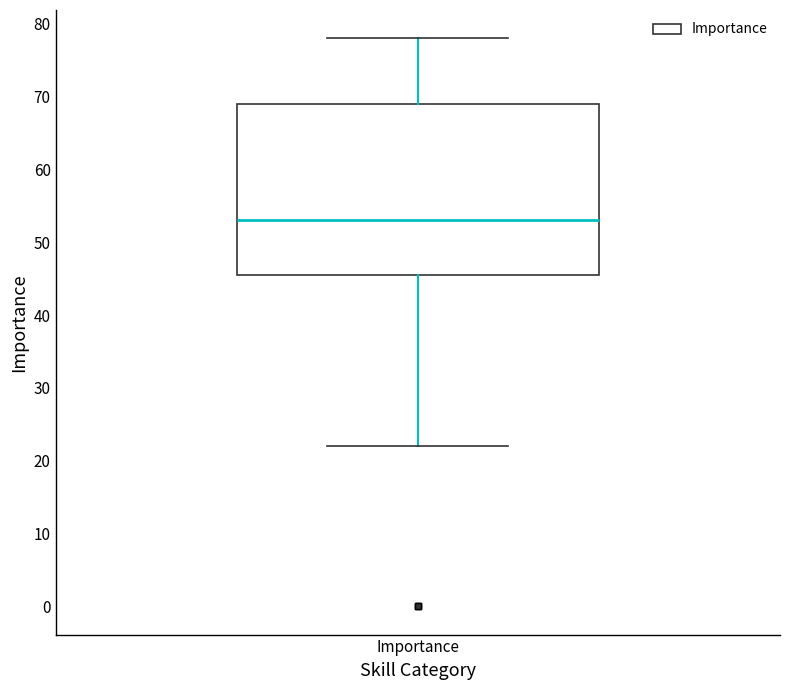

Where does the upper whisker of the box for Importance end on the y-axis? The values are not printed on the chart, so give them approximately, as read against the axis.

78